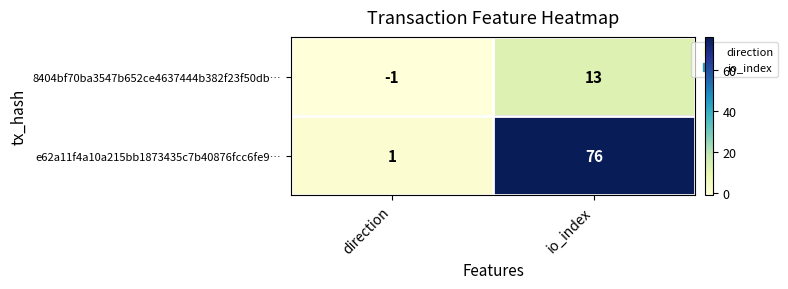

How many values in the e62a11f4a10a215bb1873435c7b40876fcc6fe9… series are below 76?

1